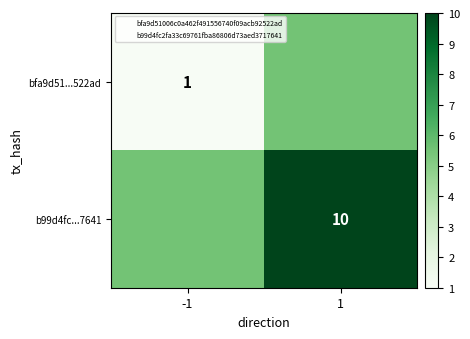

Is it true that b99d4fc...7641 equals 14.5 at 1?

False